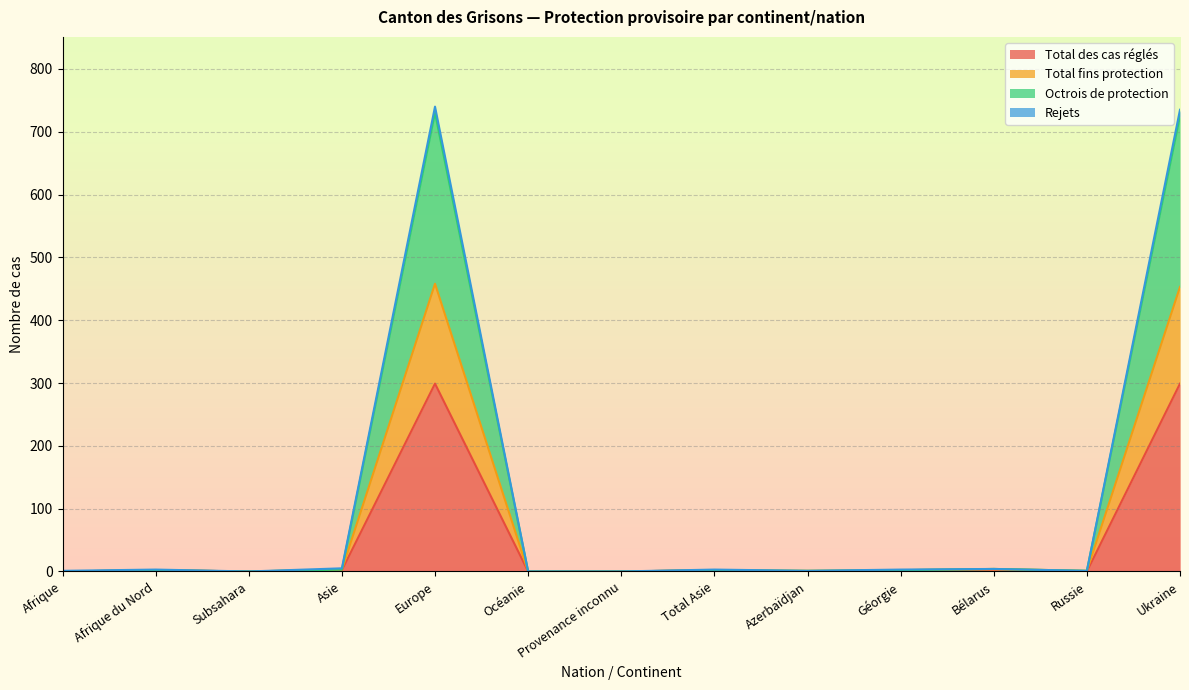

Which series changed the most between Provenance inconnu and Russie?

Total fins protection